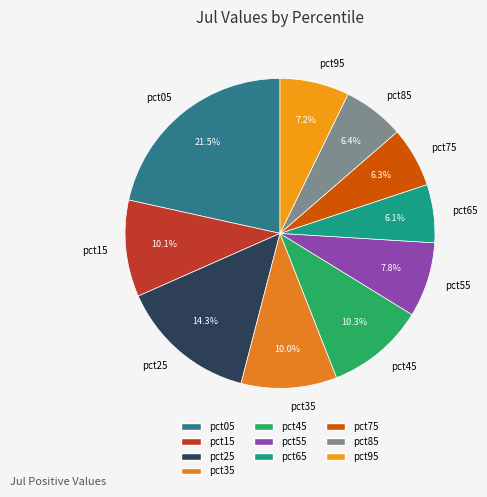

To the nearest percent, what percentage of the pie is pct15?

10%